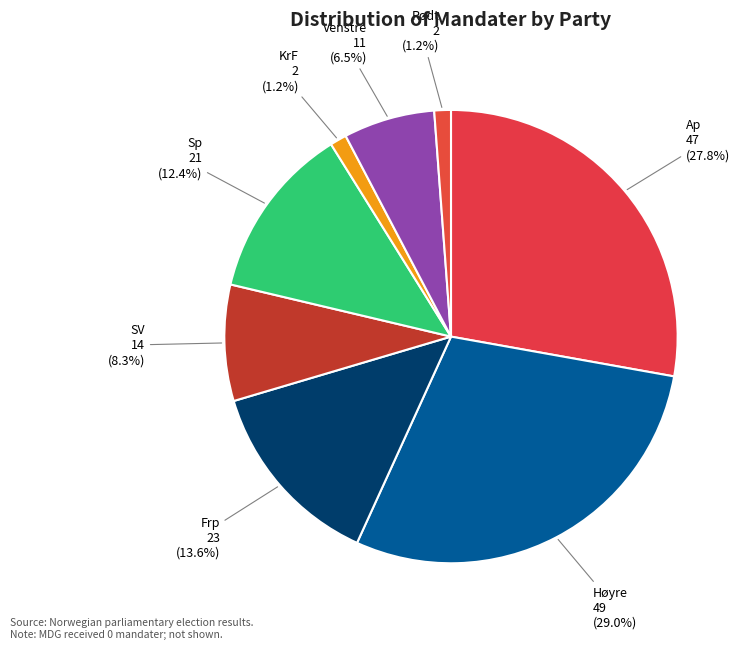

What percentage is the Frp slice, to the nearest percent?

14%